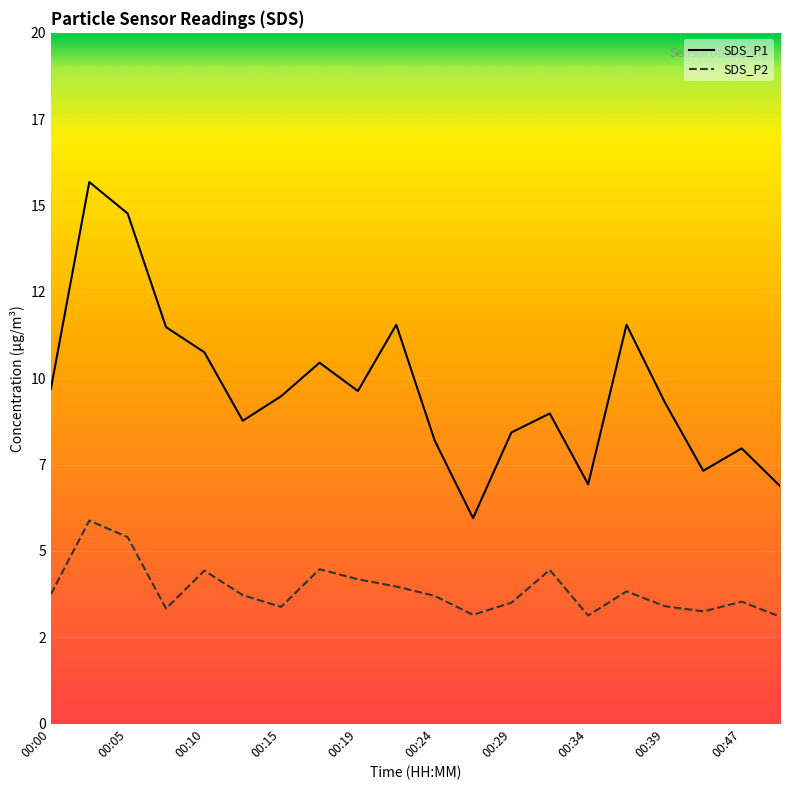

At which category does the chart reach its peak across all series?

00:02